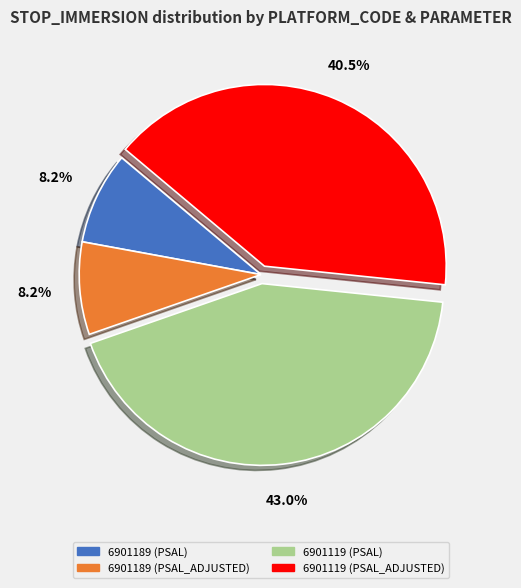

To the nearest percent, what is the difference between the largest and smallest slice percentages?

35%